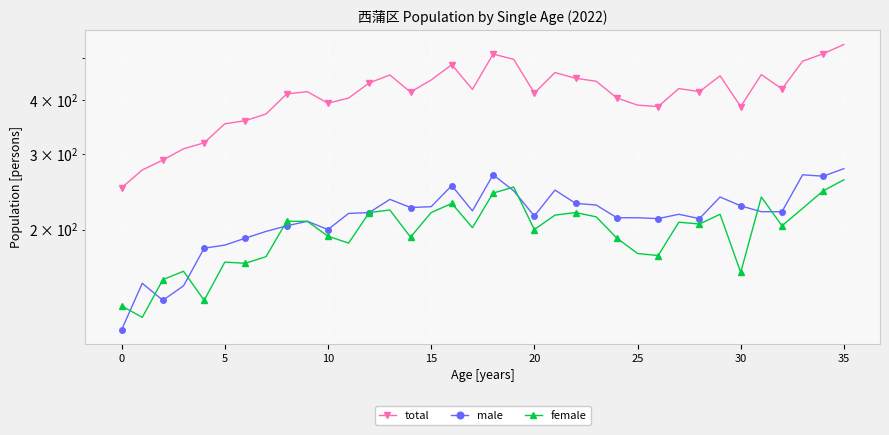

Between 12 and 25, which is larger?

12